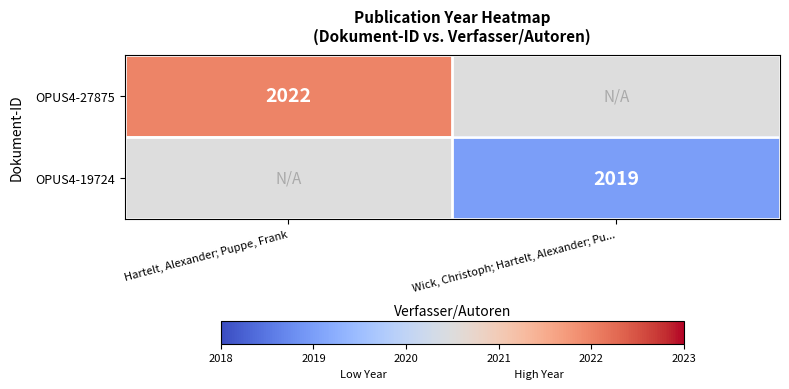

The value of OPUS4-27875 at Hartelt, Alexander; Puppe, Frank is 1293. True or false?

False